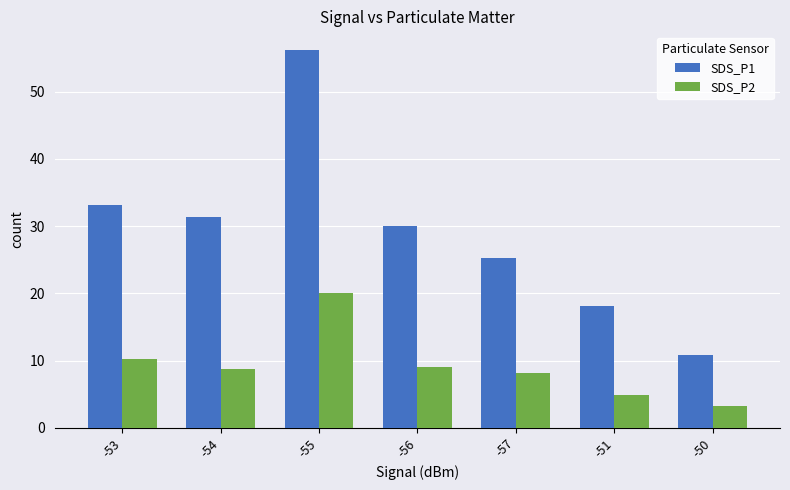

What is the maximum value for SDS_P1?

56.2